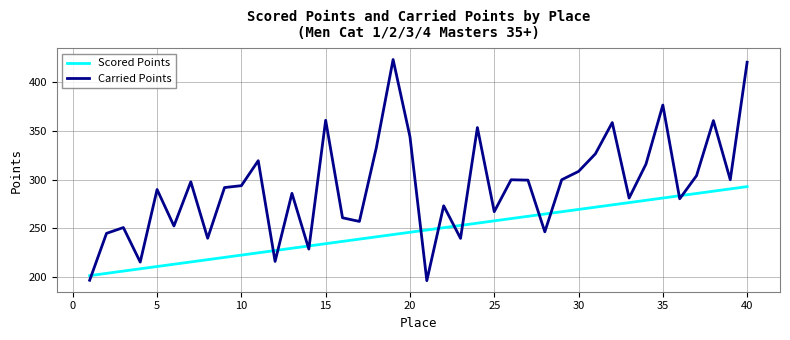

Which series has the widest spread of values?

Carried Points